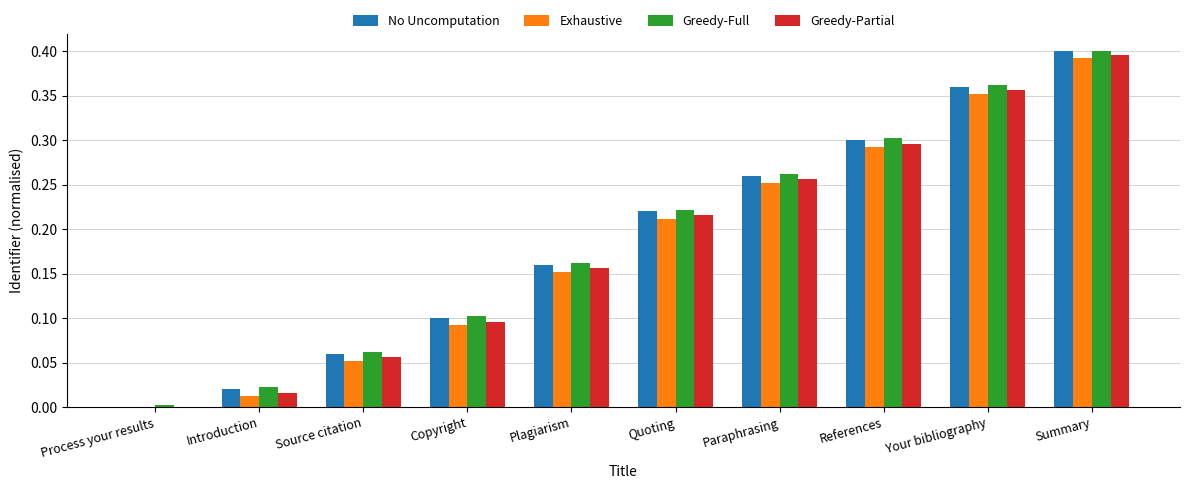

At which label does Greedy-Partial reach its peak?

Summary